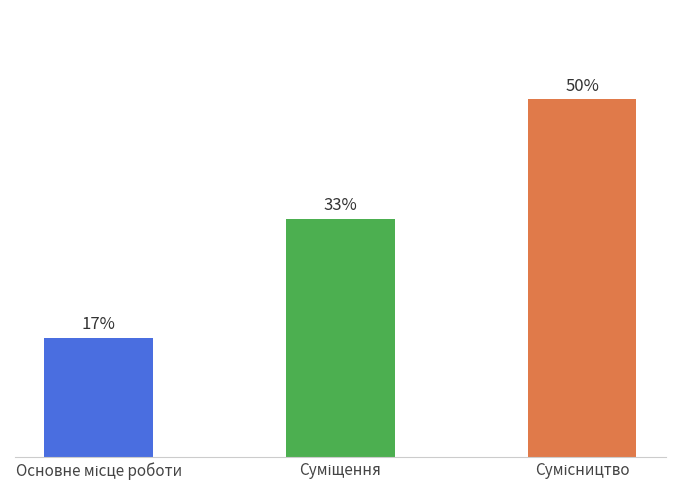

What position from the right is Сумісництво?

1